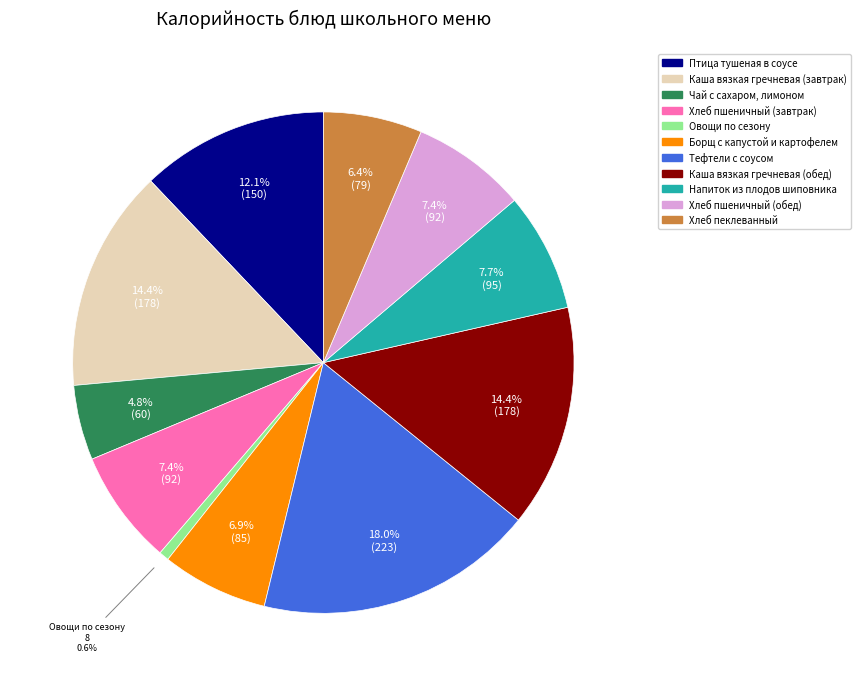

What percentage is the Чай с сахаром, лимоном slice, to the nearest percent?

5%